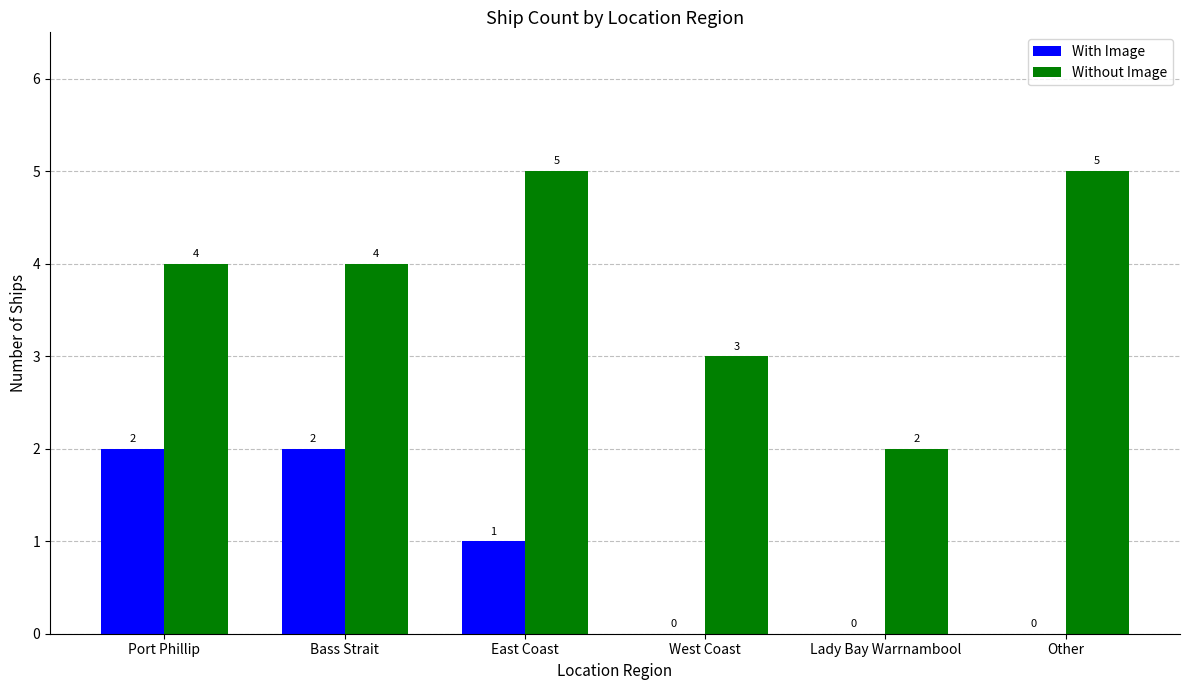

Which series has the largest total across all categories?

Without Image